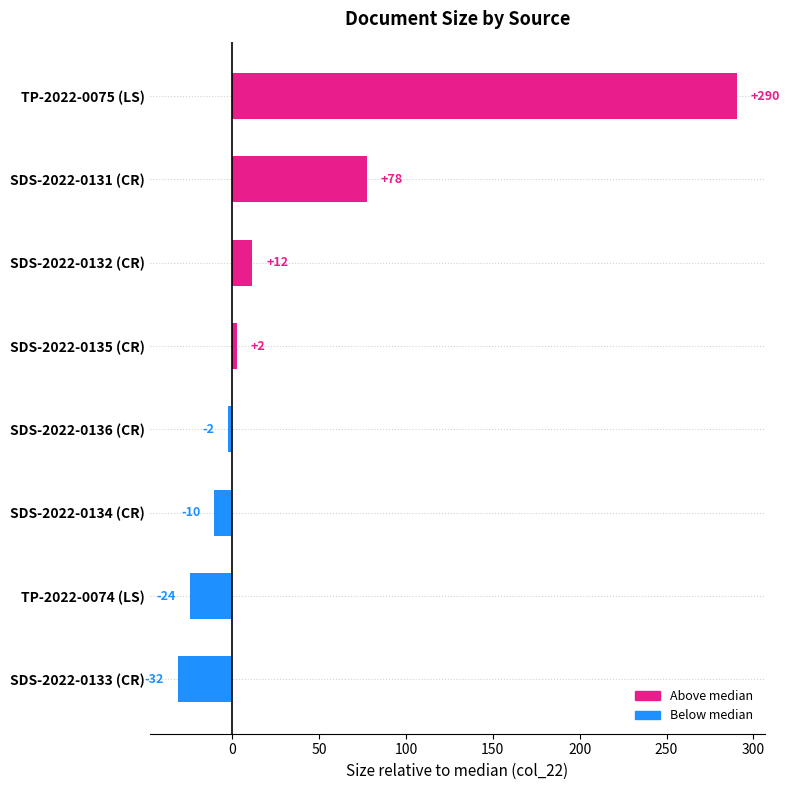

Does the chart contain any negative values?

Yes